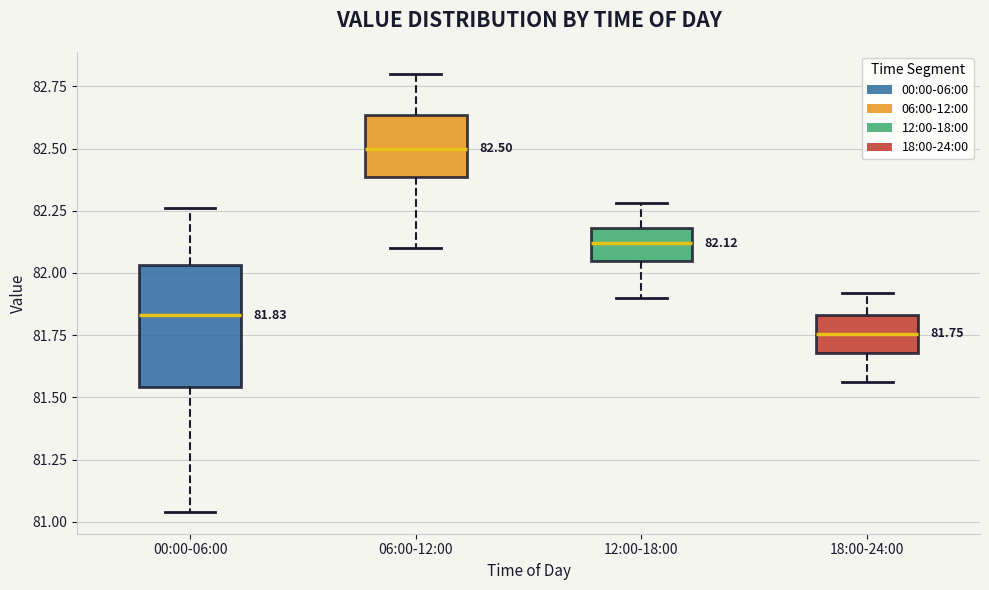

Comparing the boxes themselves (not the whiskers), which one is the tallest?

00:00-06:00